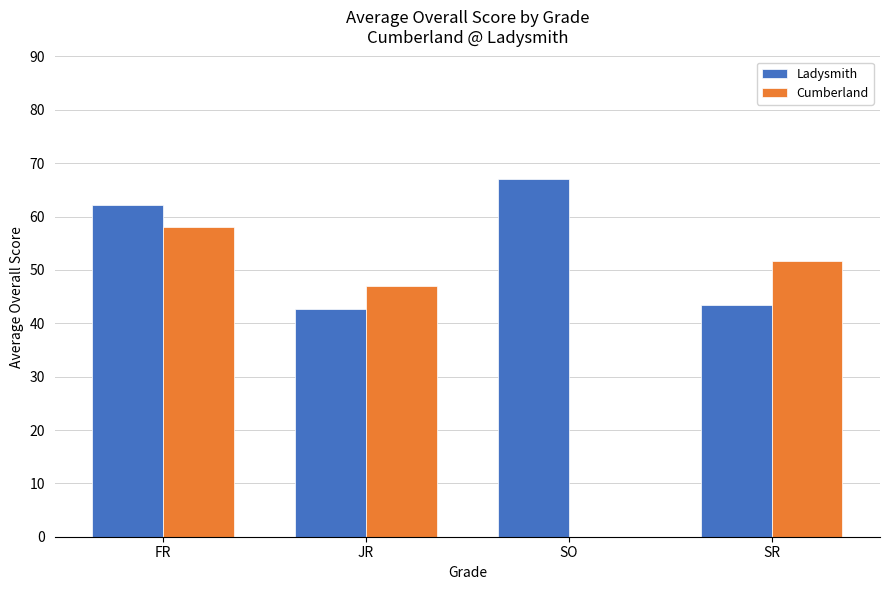

How many values in the Ladysmith series exceed 62?

2